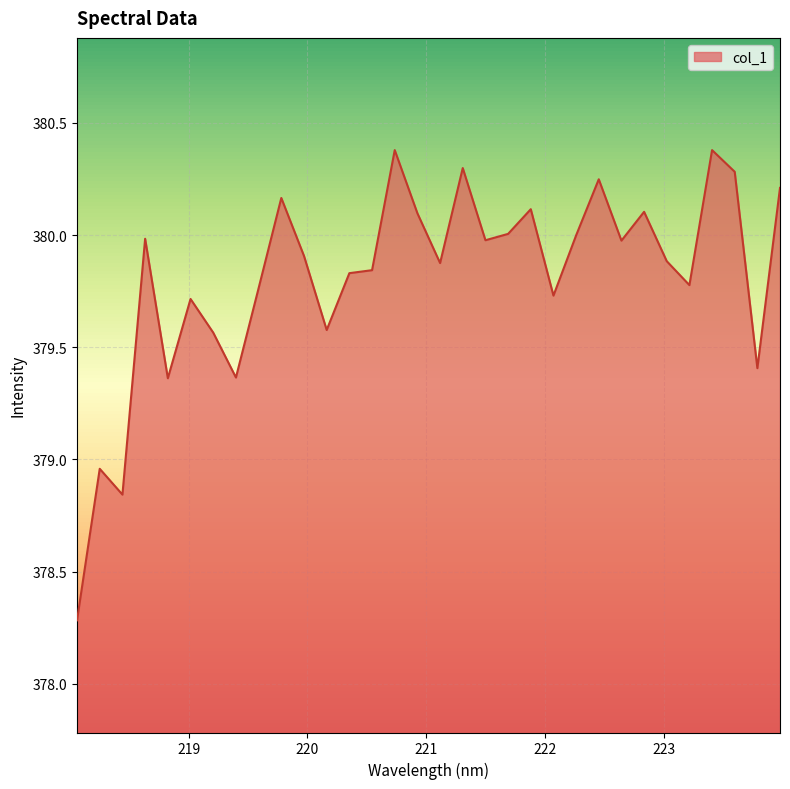

What is the maximum value shown in the chart?

380.4